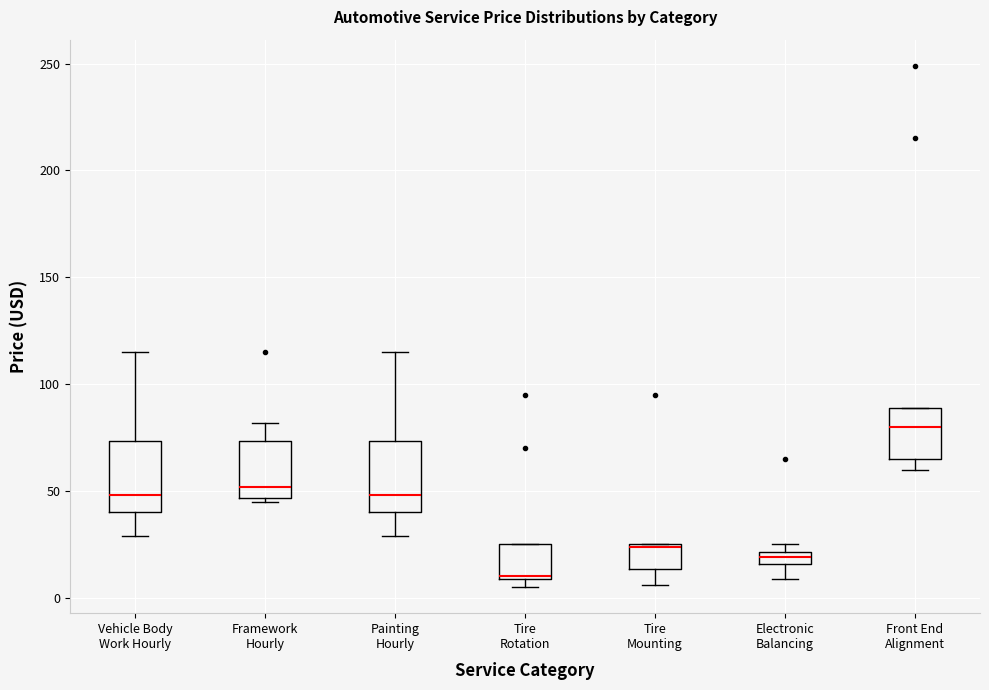

Where does the median line of the box for Front End Alignment sit on the y-axis? The values are not printed on the chart, so give them approximately, as read against the axis.

80